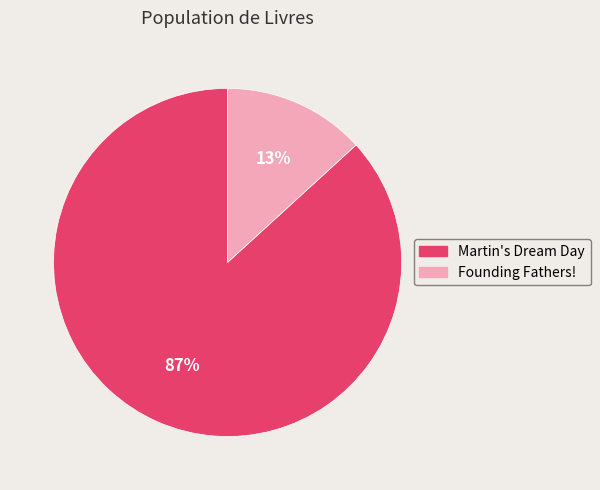

Between Founding Fathers! and Martin's Dream Day, which is larger?

Martin's Dream Day